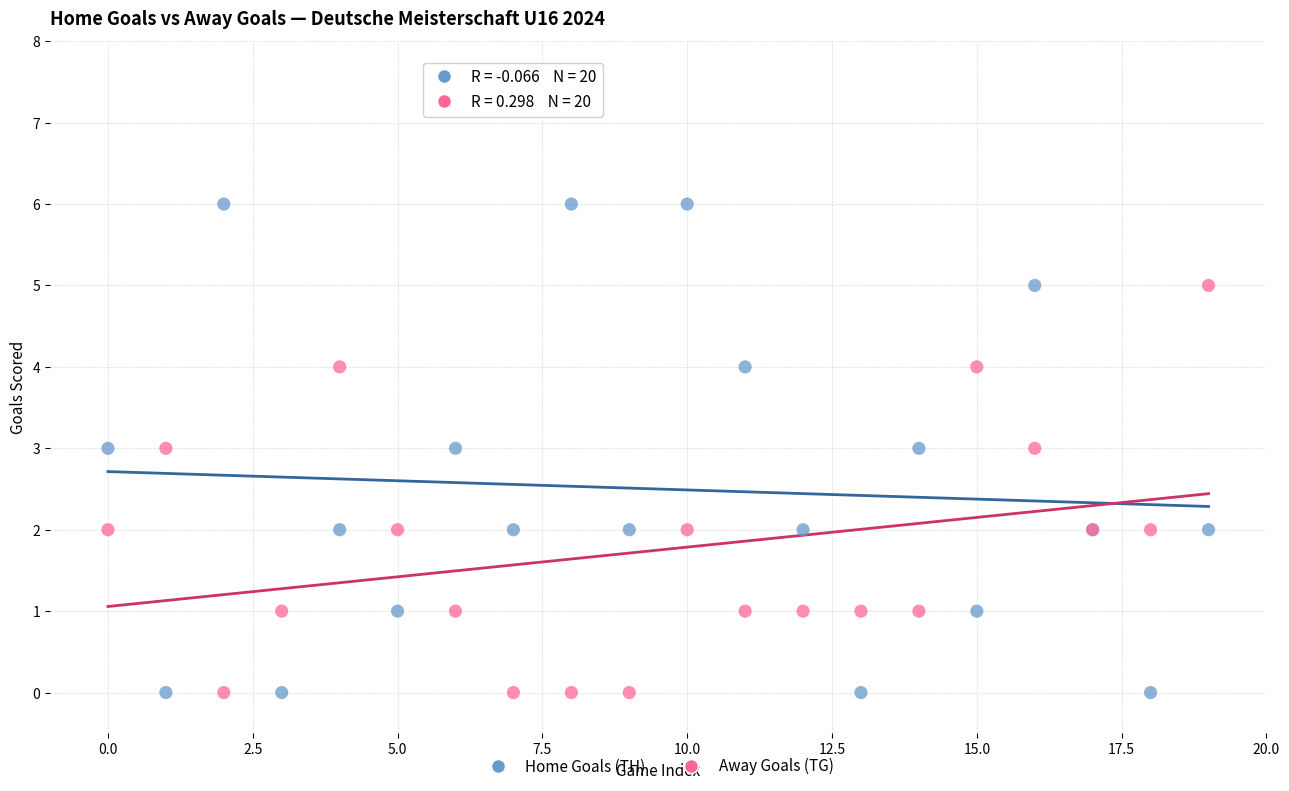

Which series reaches the maximum Y coordinate?

Home Goals (TH)